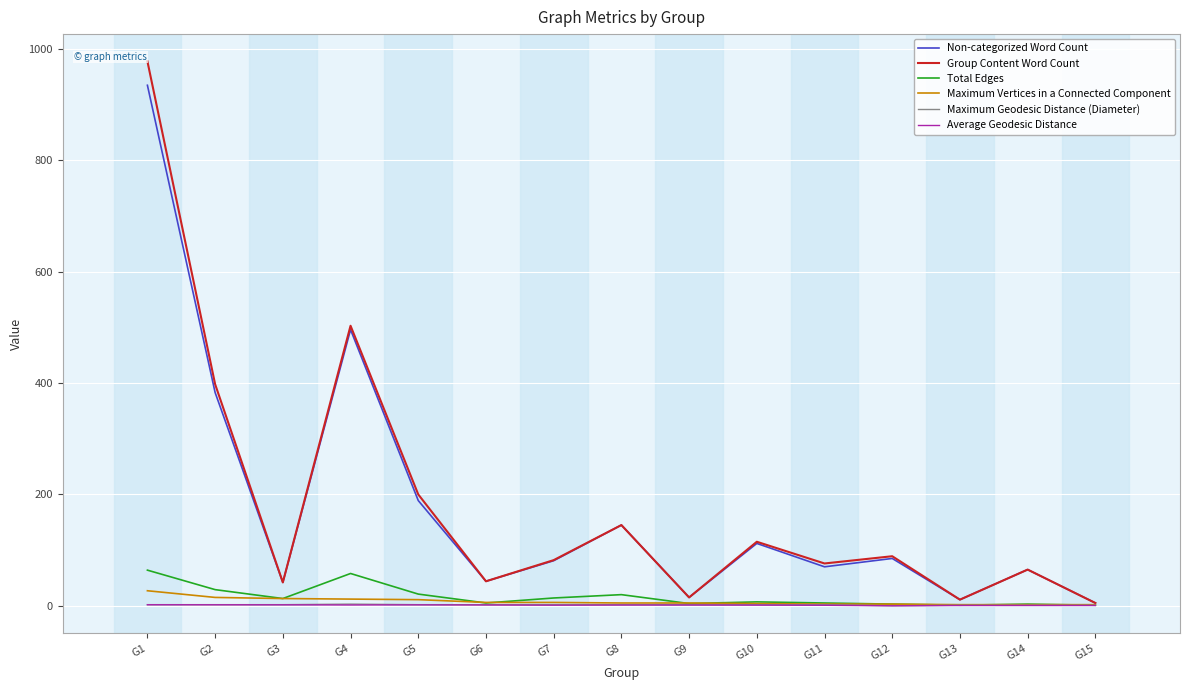

What is the greatest value displayed?

978.0